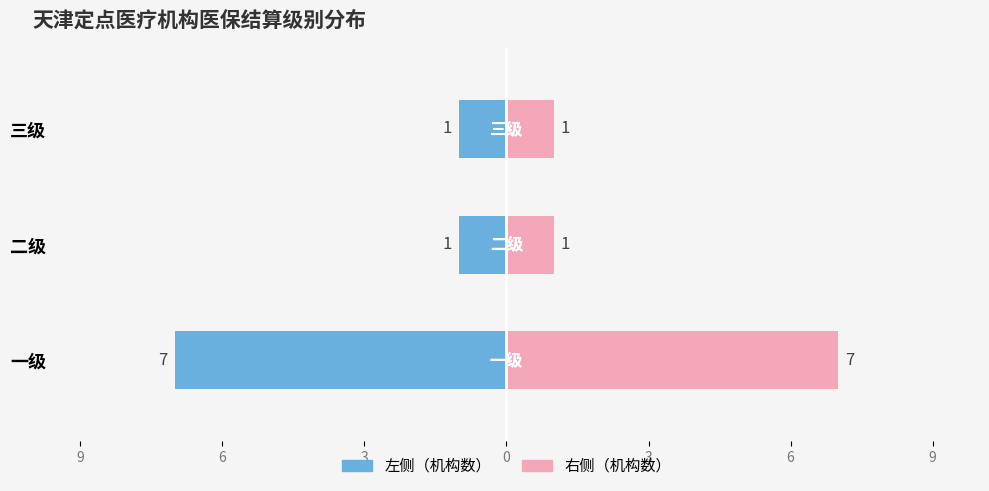

Is the value of 医保结算级别（左） at 三级 greater than the value of 医保结算级别（右） at 三级?

No